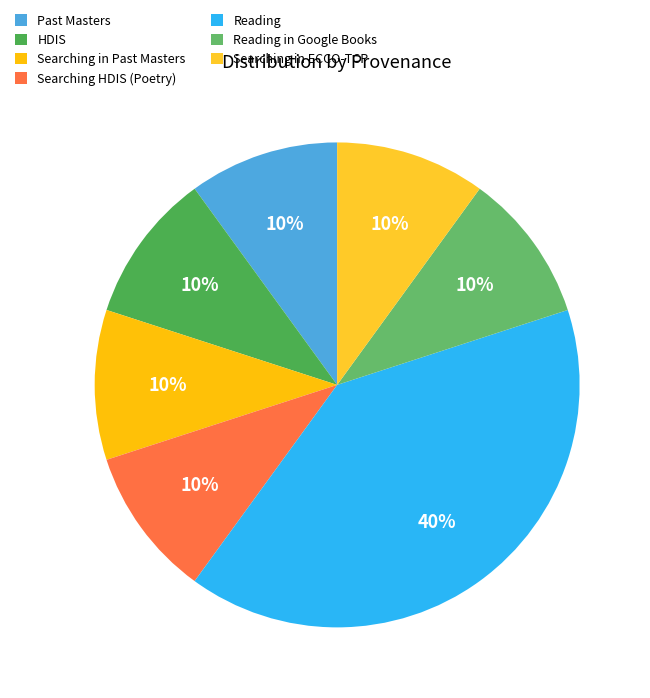

Is there any slice that represents more than half of the pie?

No